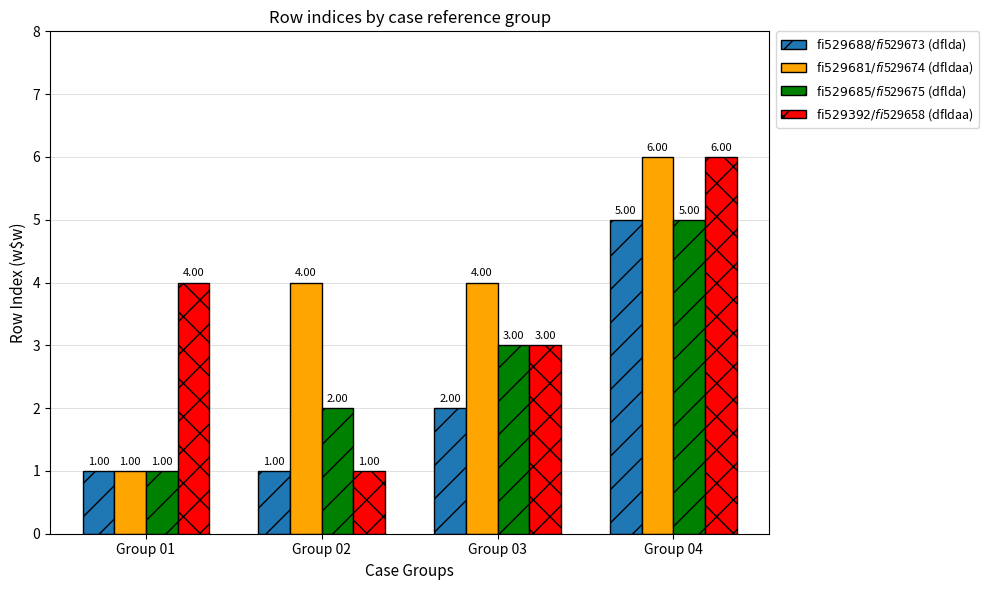

Count the number of categories in the chart.

4